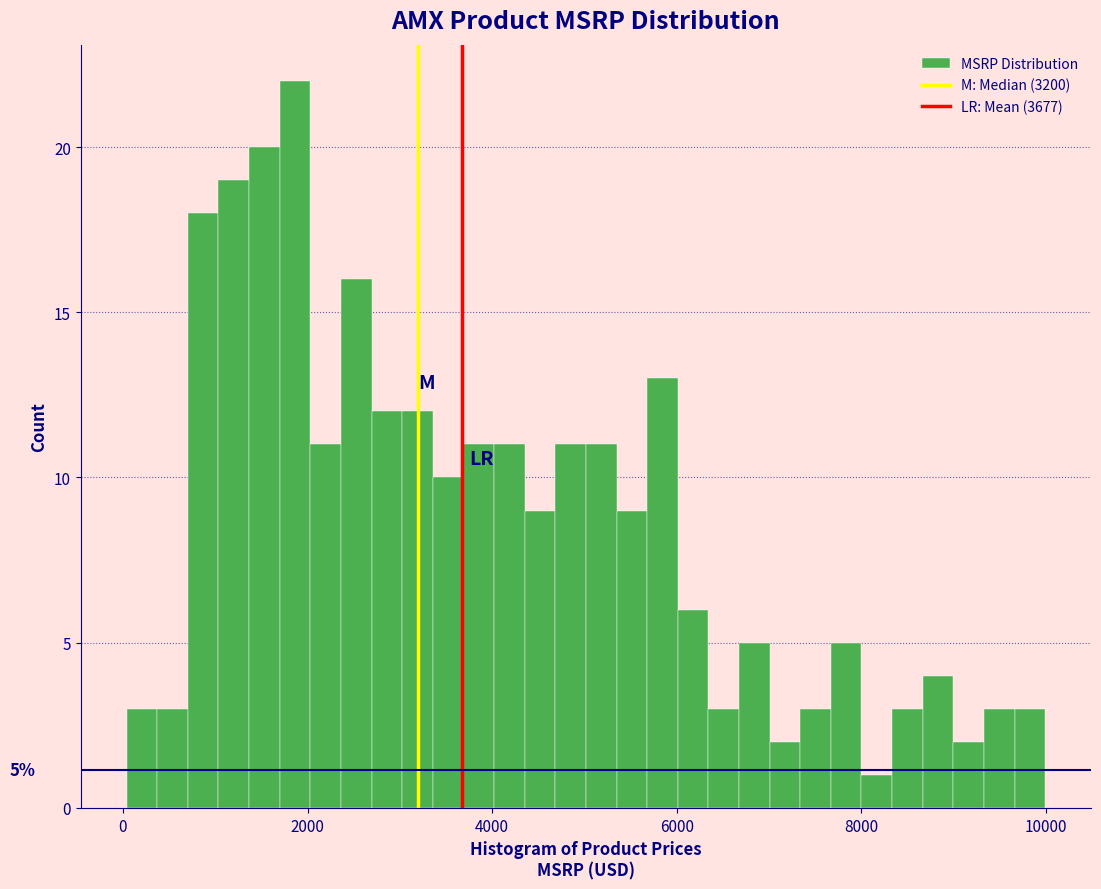

Read against the x-axis, roughly where is the centre of the tallest bar?

1800